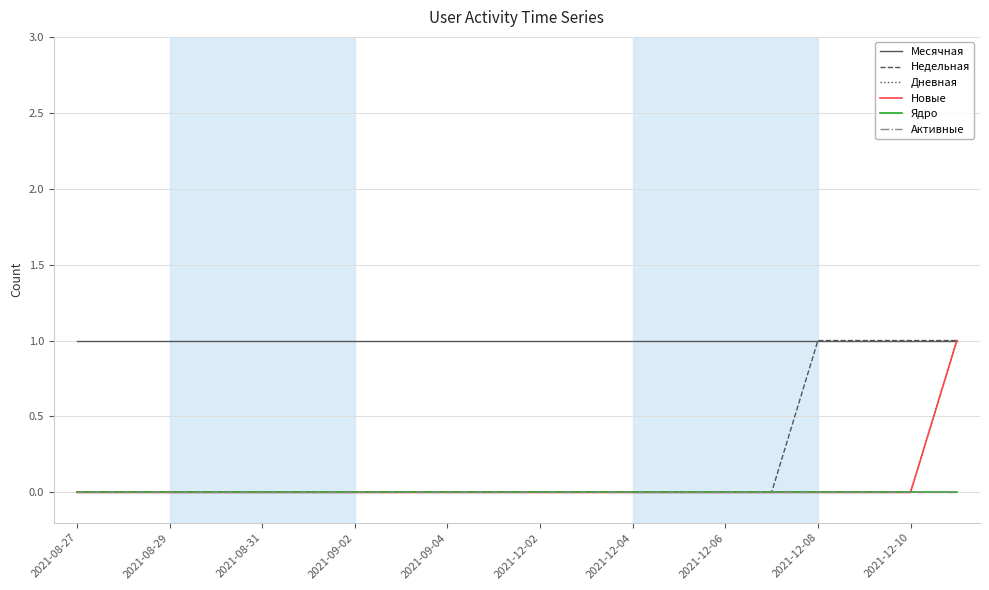

Does the chart display data point markers on the line(s)?

No